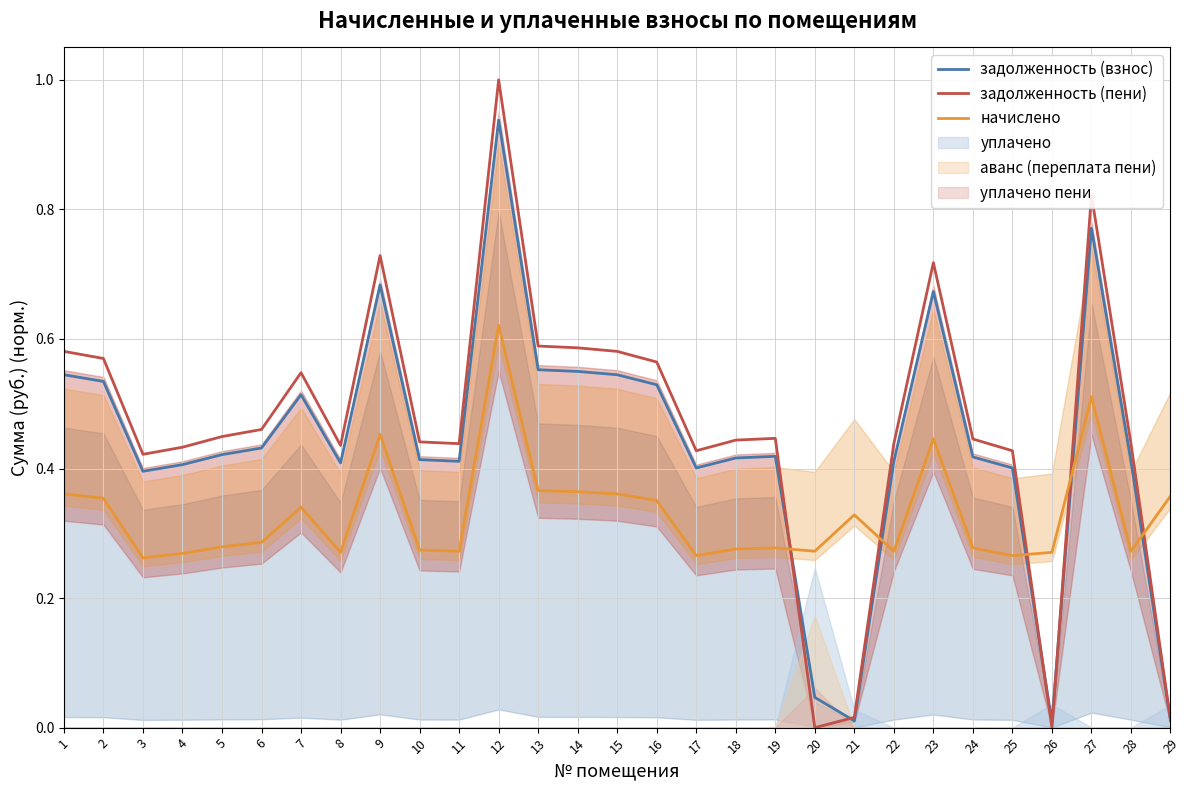

Is it true that задолженность (пени) equals 0.8 at 15?

False